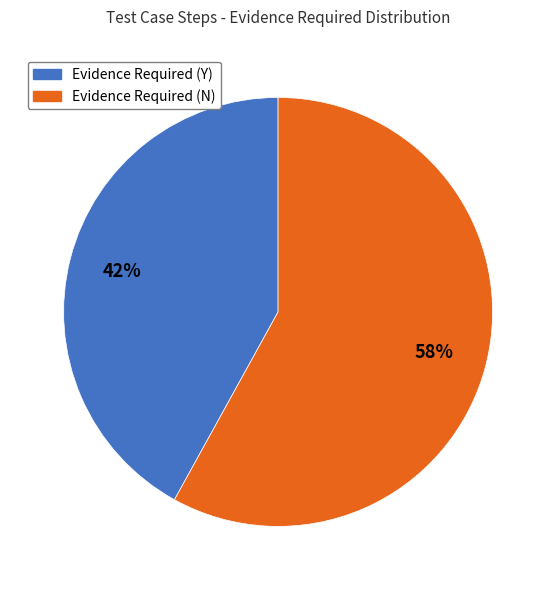

True or false: Evidence Required (Y) accounts for 50% of the total.

False